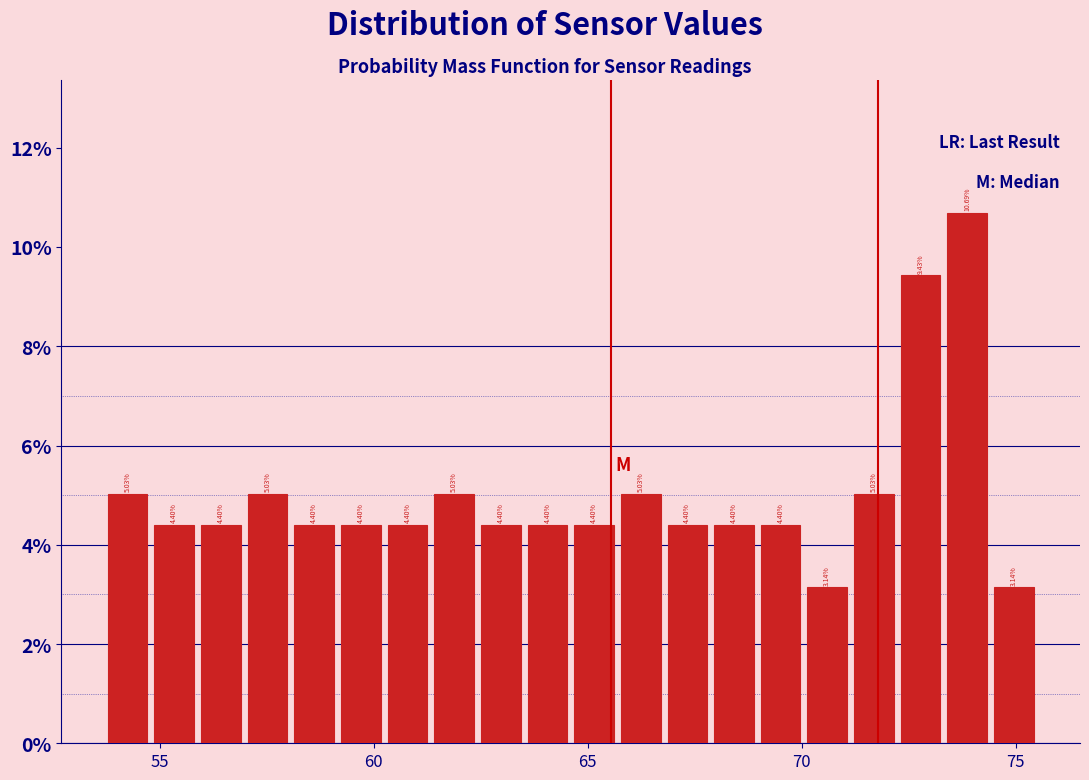

Read against the x-axis, roughly where is the centre of the tallest bar?

74.0